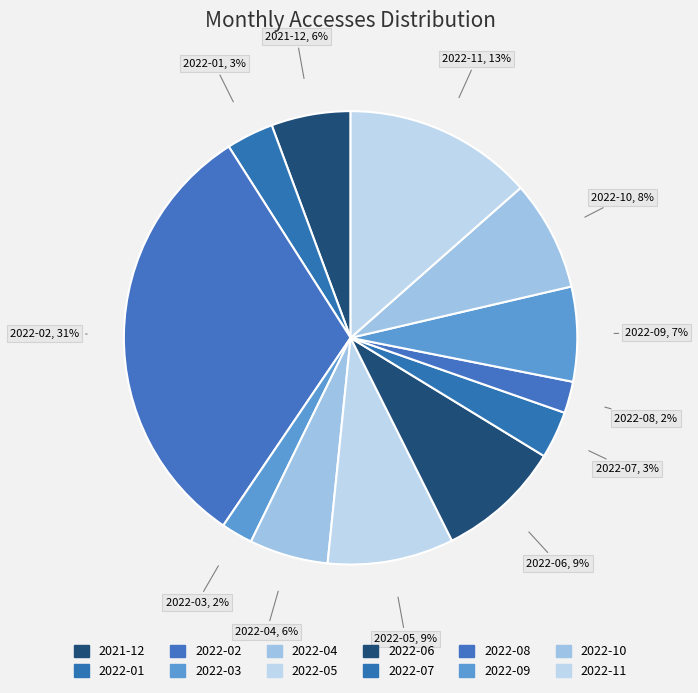

How many segments does this pie chart have?

12